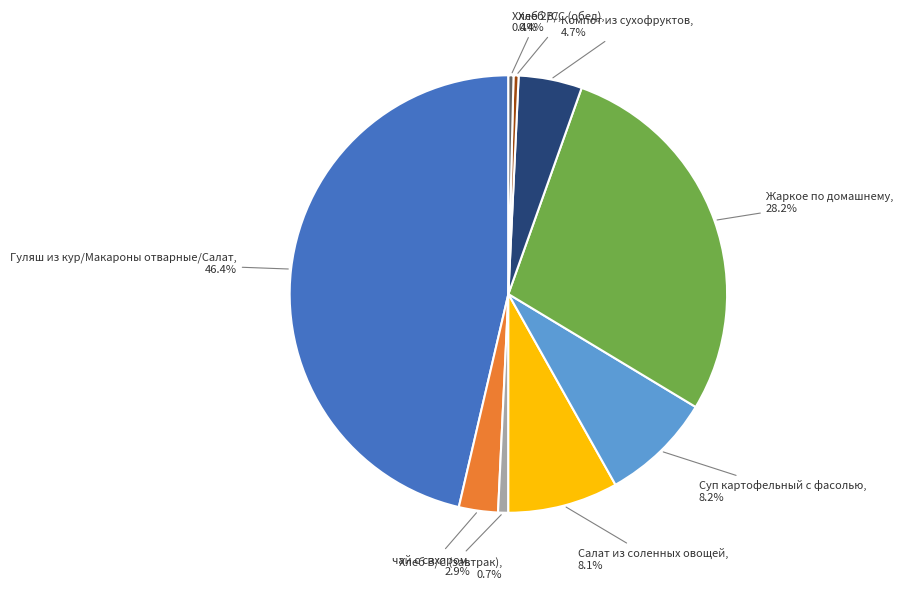

Is there any slice that represents more than half of the pie?

No